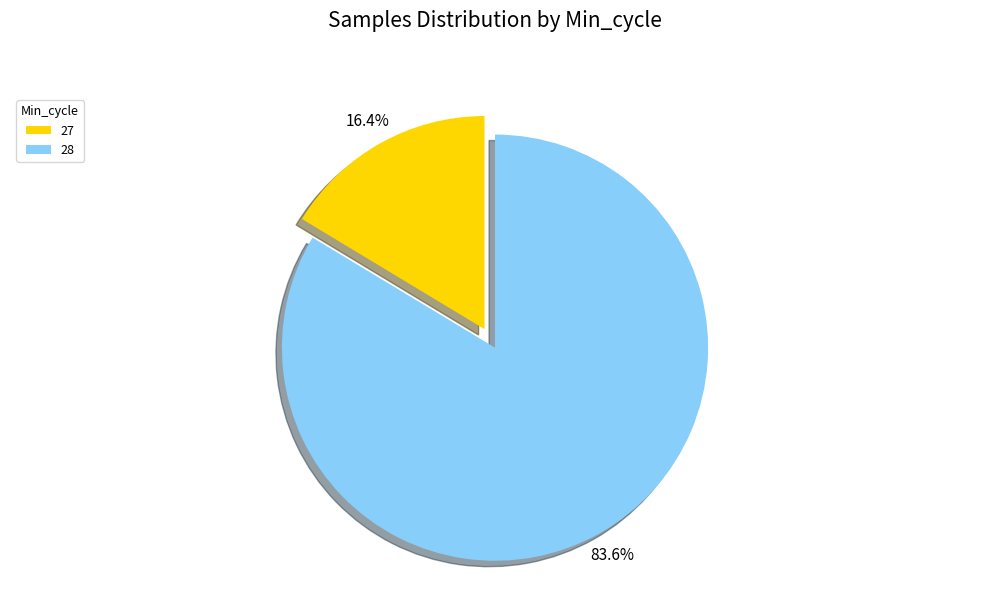

Between 28 and 27, which is larger?

28